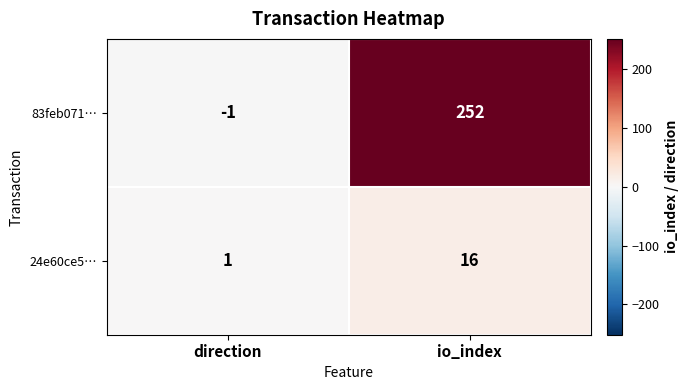

What is the difference between the highest and lowest values at io_index?

236